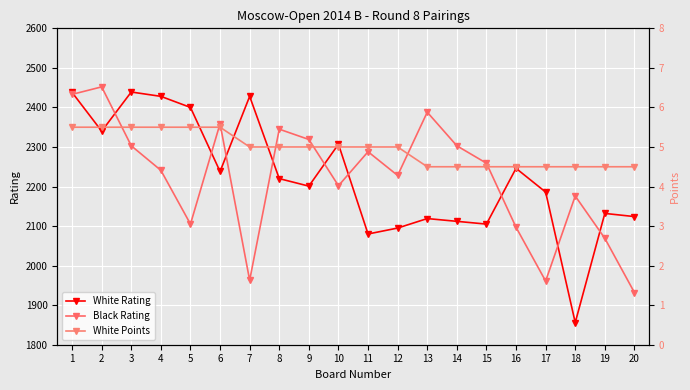

Which series changed the most between 18 and 20?

White Rating